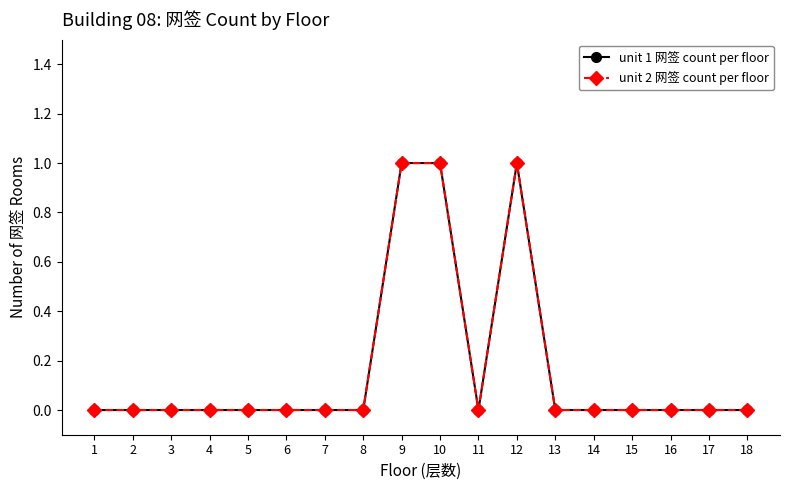

Is the value of unit 2 网签 count per floor at 5 greater than the value of unit 1 网签 count per floor at 16?

No